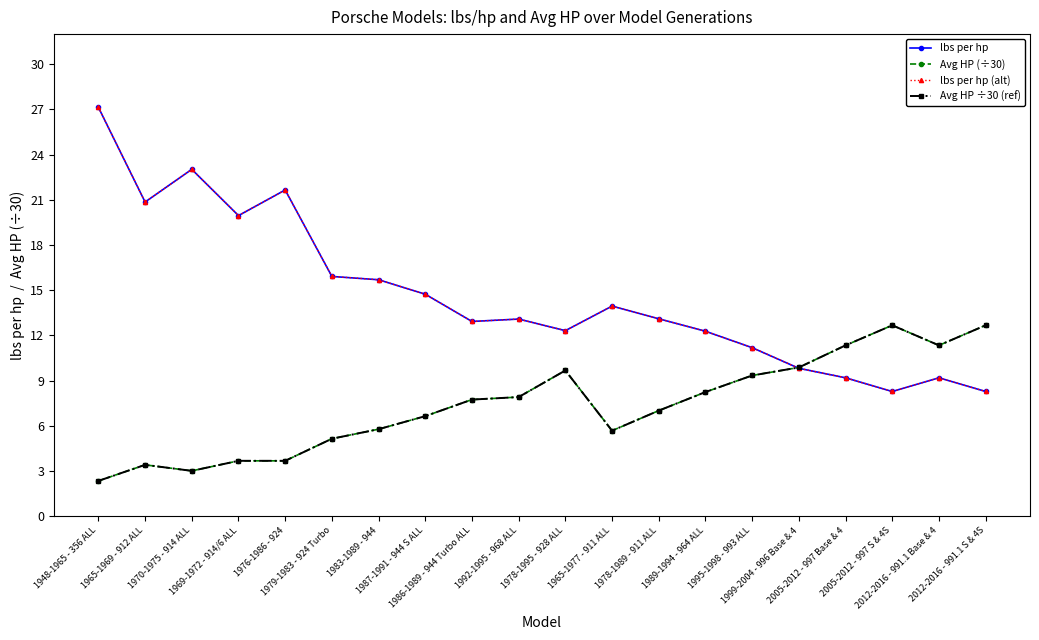

Read the lbs per hp (alt) value at 1999-2004 - 996 Base & 4.

9.8